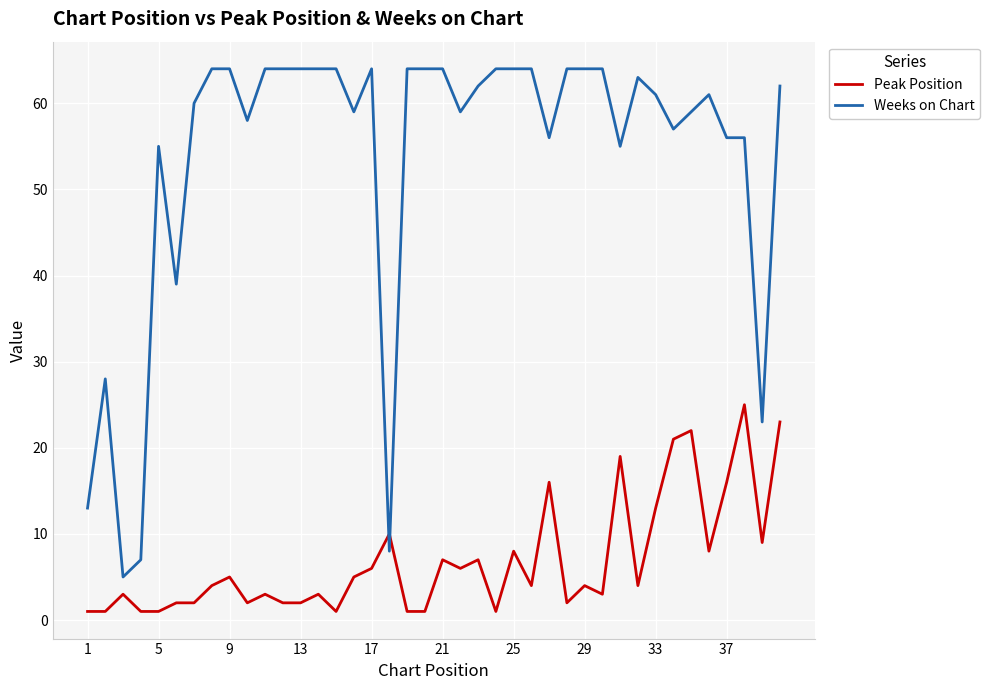

Rank the series by their maximum value, from highest to lowest.

Weeks on Chart, Peak Position